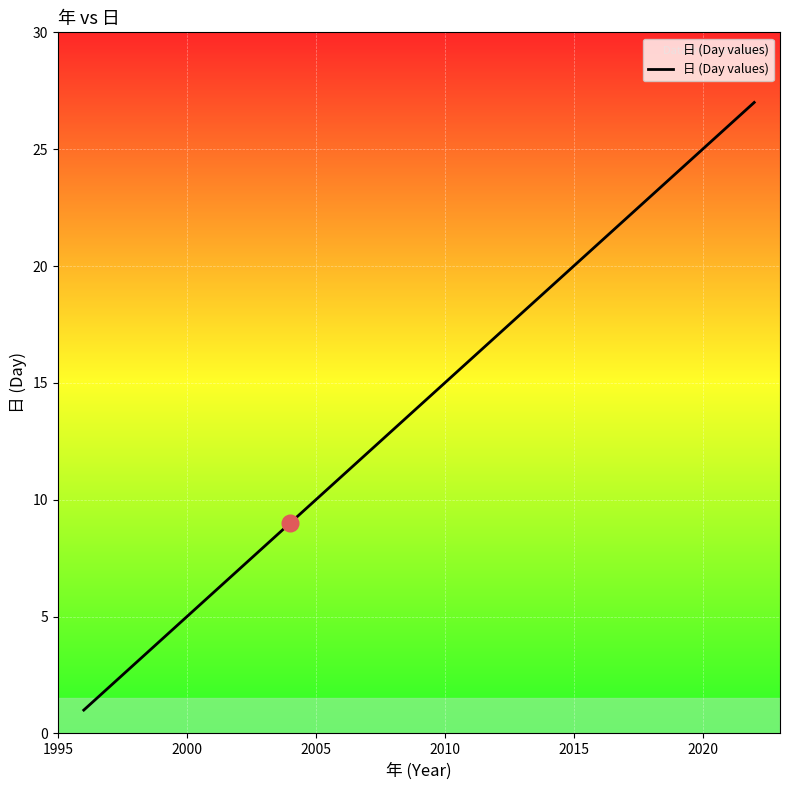

Reading left to right, extract all data points from this chart.

1	2	3	4	5	6	7	8	9	10	11	12	13	14	15	16	17	18	19	20	21	22	23	24	25	26	27